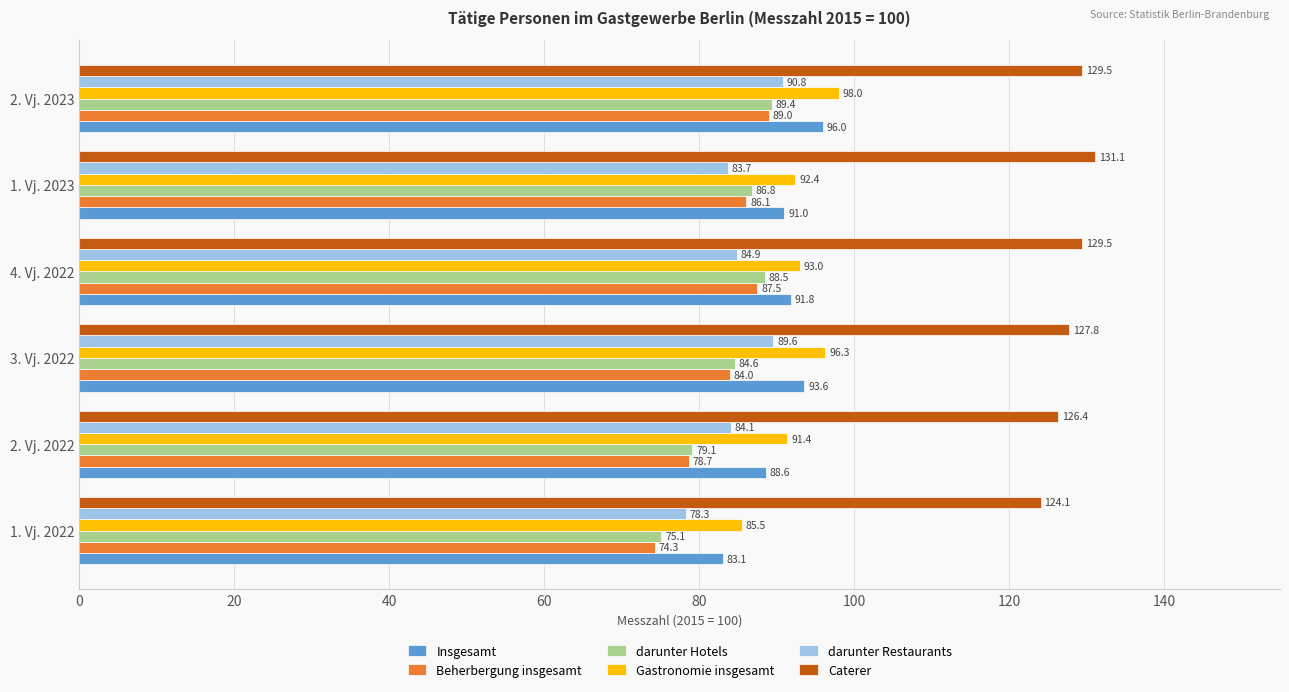

At which label is Caterer closest to 127?

2. Vj. 2022